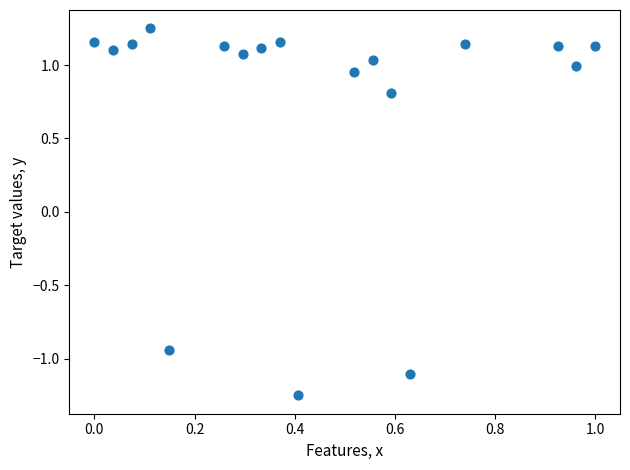

What is the range of Y values (max minus min)?

2.5